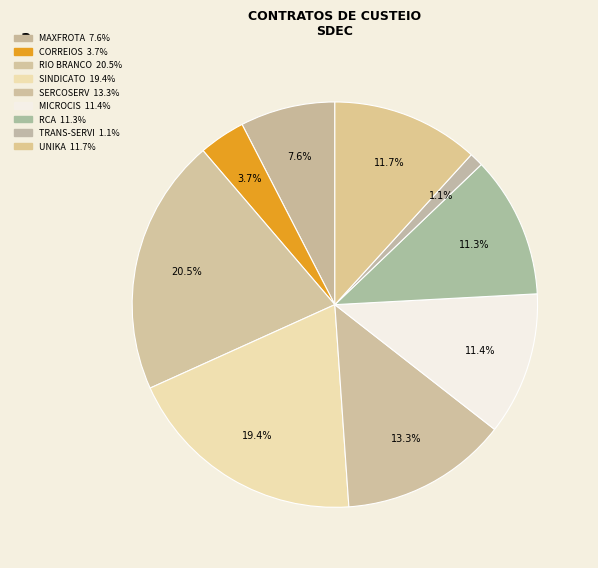

Is it true that TRANS-SERVI is 7% of the pie?

False